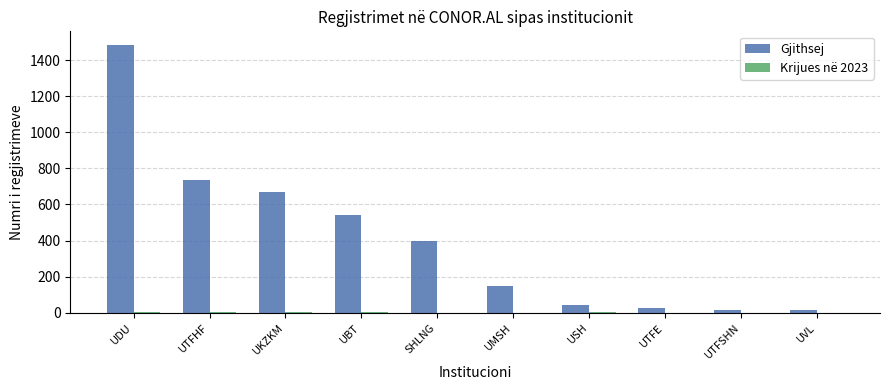

At which label does Gjithsej first exceed 400?

UDU